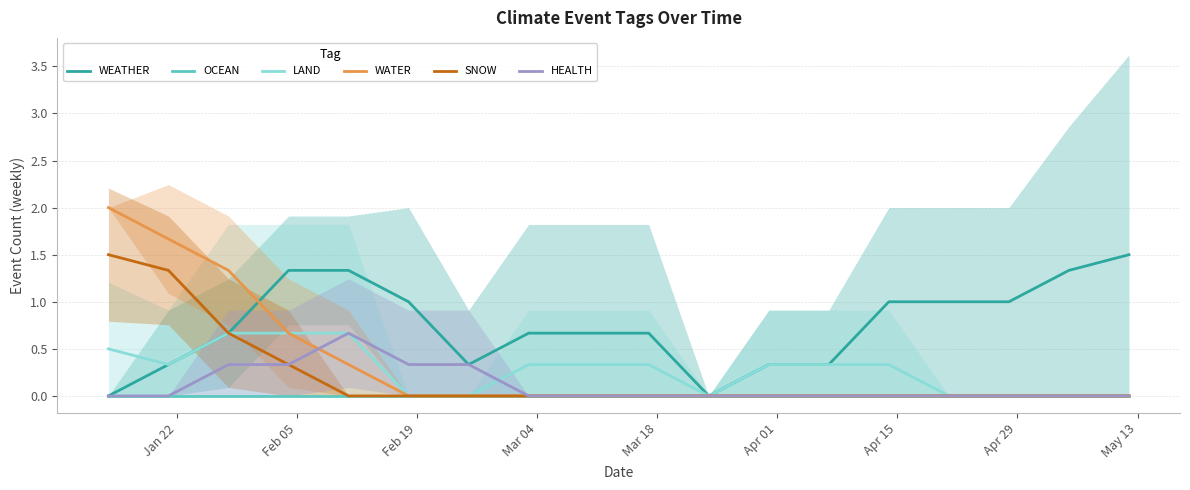

List the series in order of their peak value, lowest first.

OCEAN, LAND, HEALTH, WEATHER, SNOW, WATER